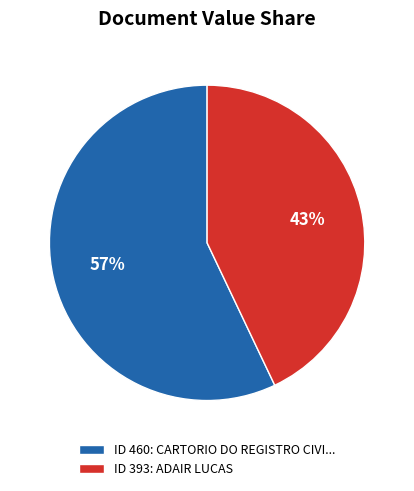

Which slice is the smallest?

ID 393: ADAIR LUCAS